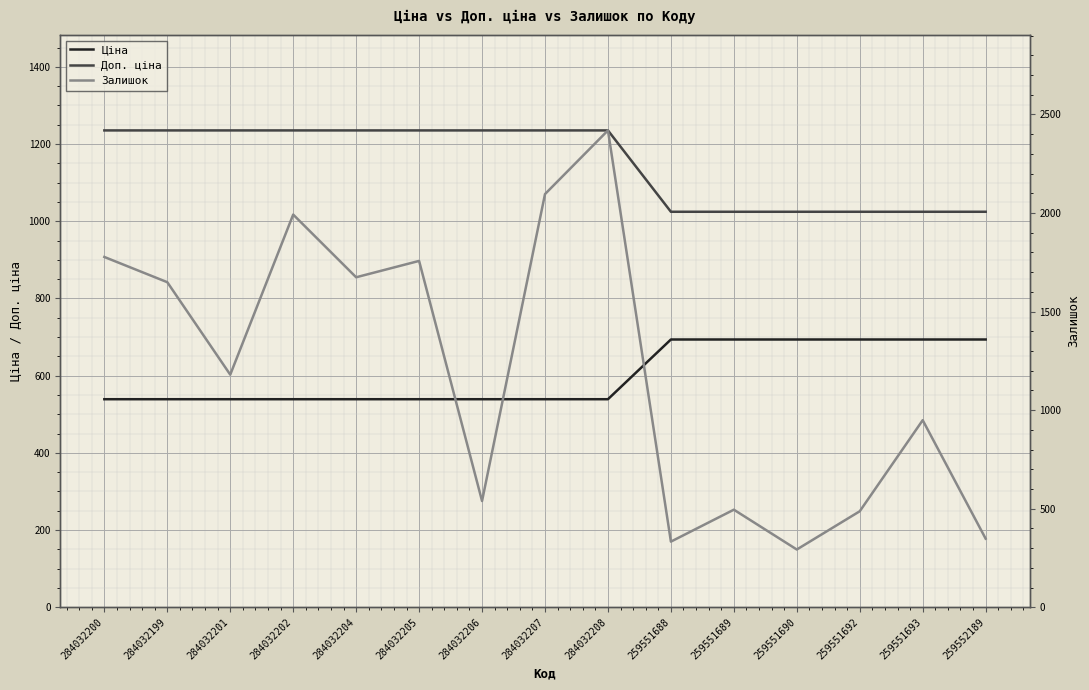

List the series in order of their peak value, highest first.

Залишок, Доп. ціна, Ціна